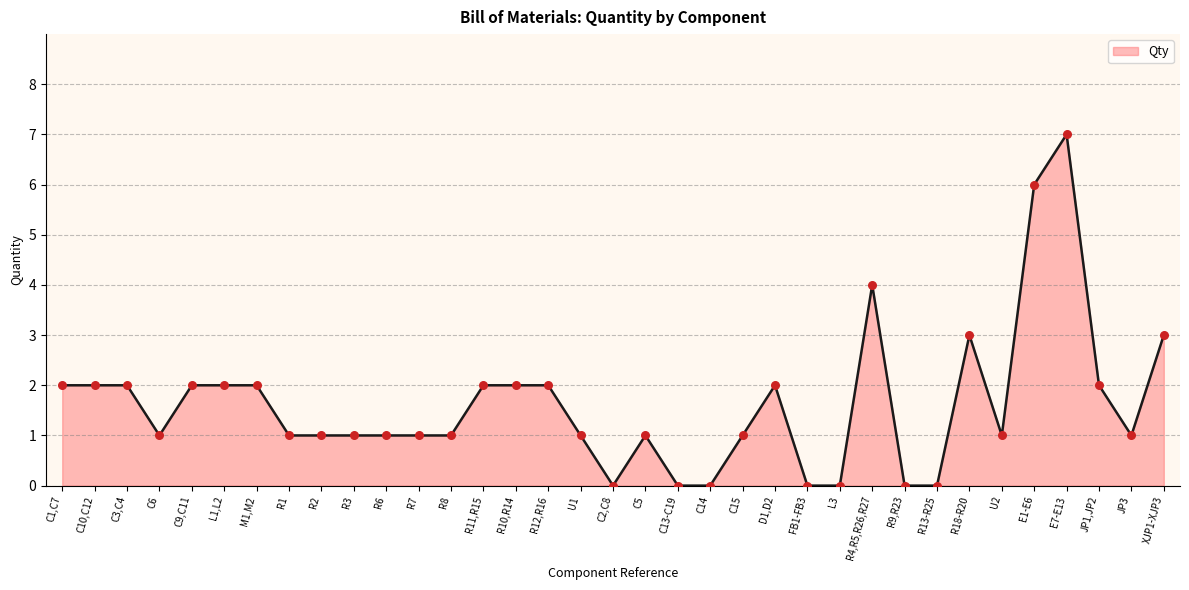

Approximately how many times larger is the value at C9,C11 compared to D1,D2?

1.0